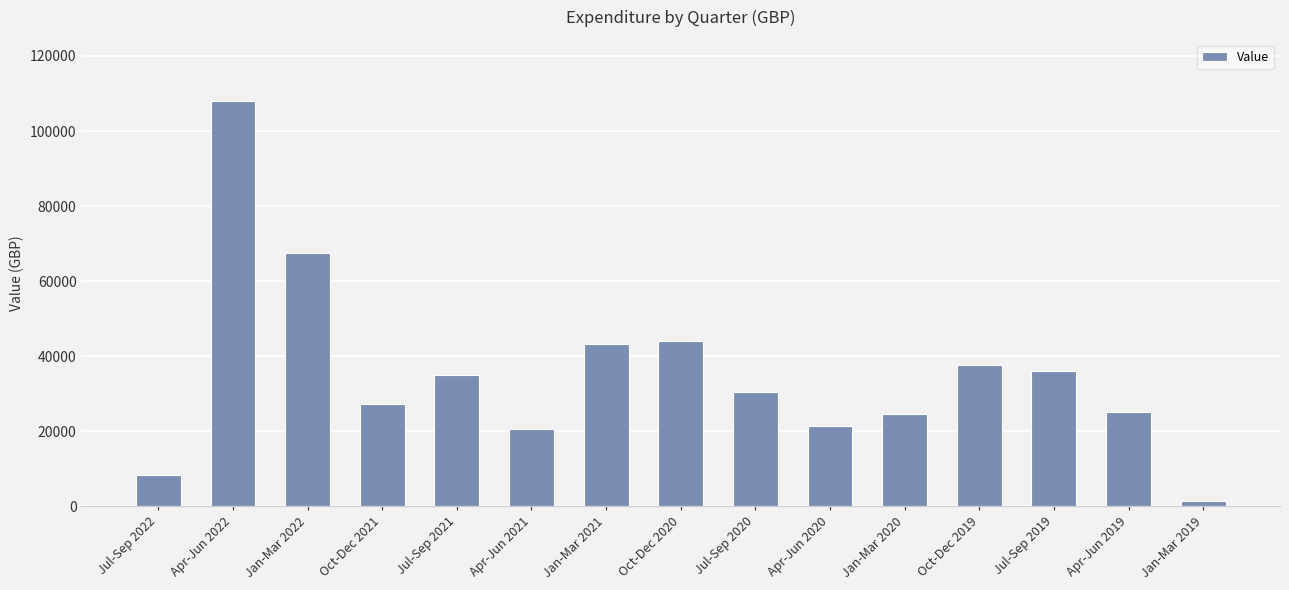

What is the label of the 15th bar from the right?

Jul-Sep 2022